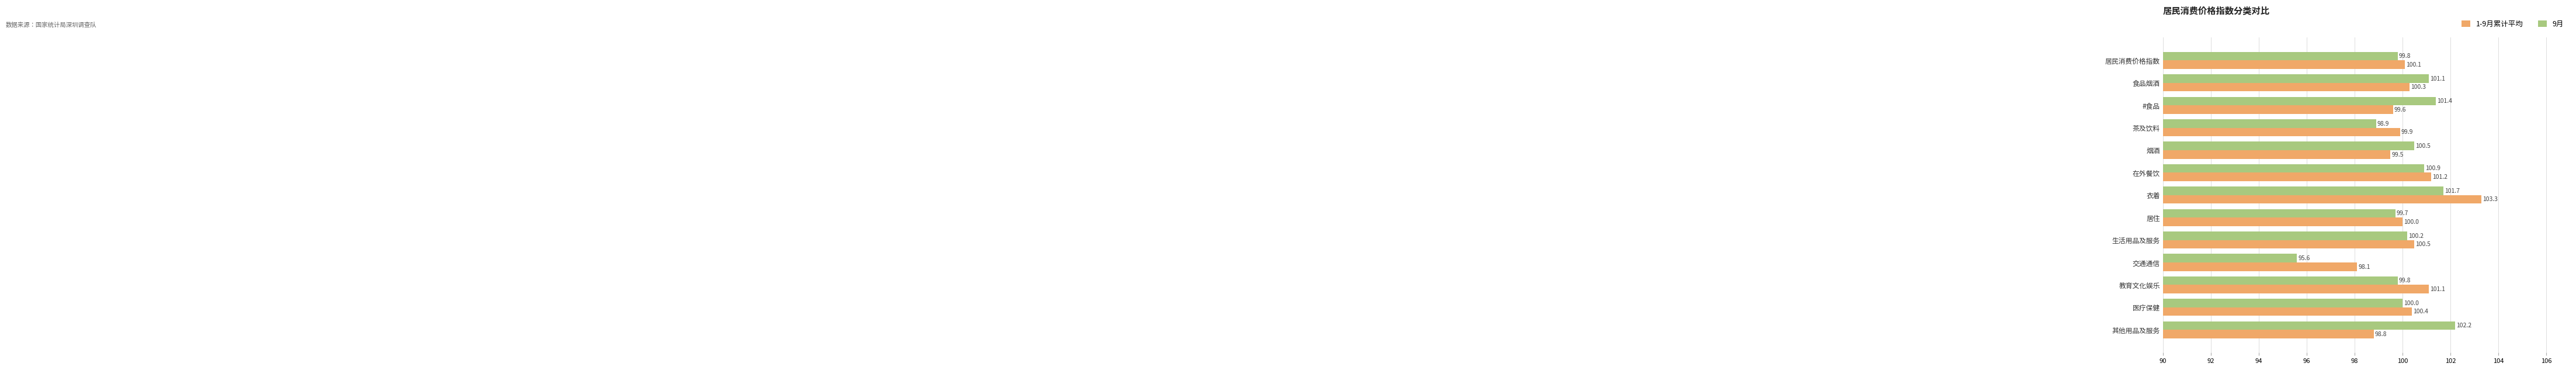

At which label is 9月 closest to 98?

茶及饮料